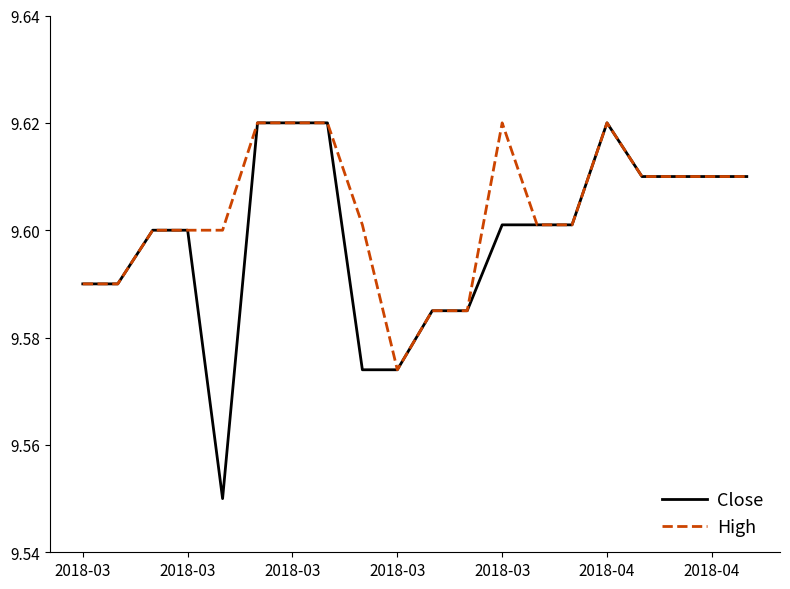

List the series in order of their overall mean, lowest first.

Close, High